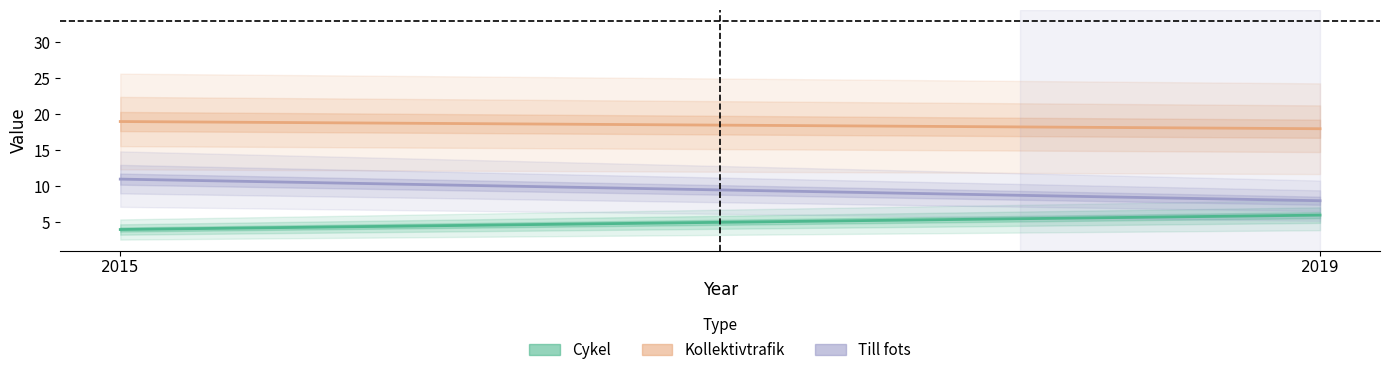

What are all the series names shown in the legend?

Cykel, Kollektivtrafik, Till fots